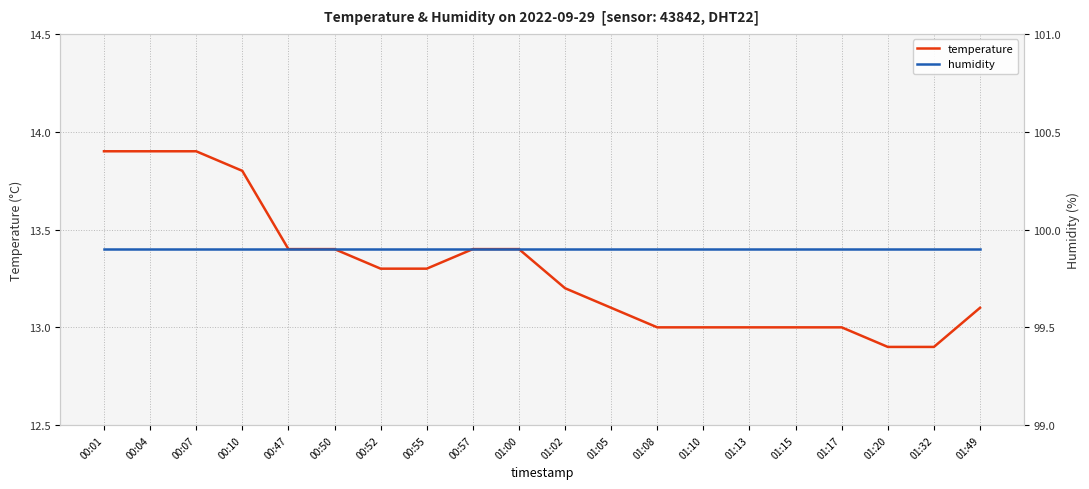

Is this an area chart (filled region under the line)?

No